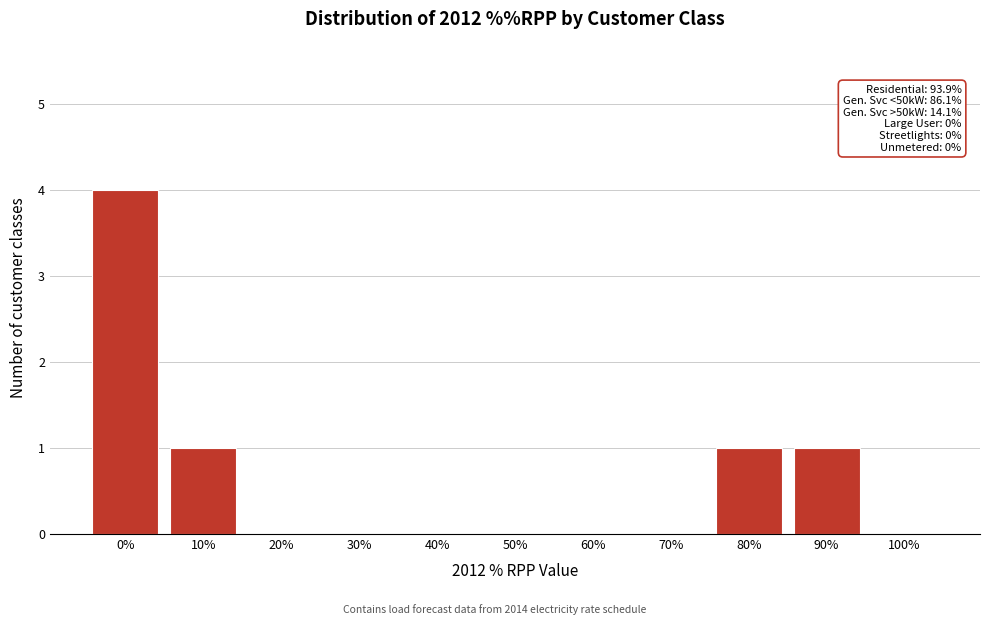

Reading left to right, transcribe all the data shown in this chart.

0%=4	10%=1	20%=0	30%=0	40%=0	50%=0	60%=0	70%=0	80%=1	90%=1	100%=0